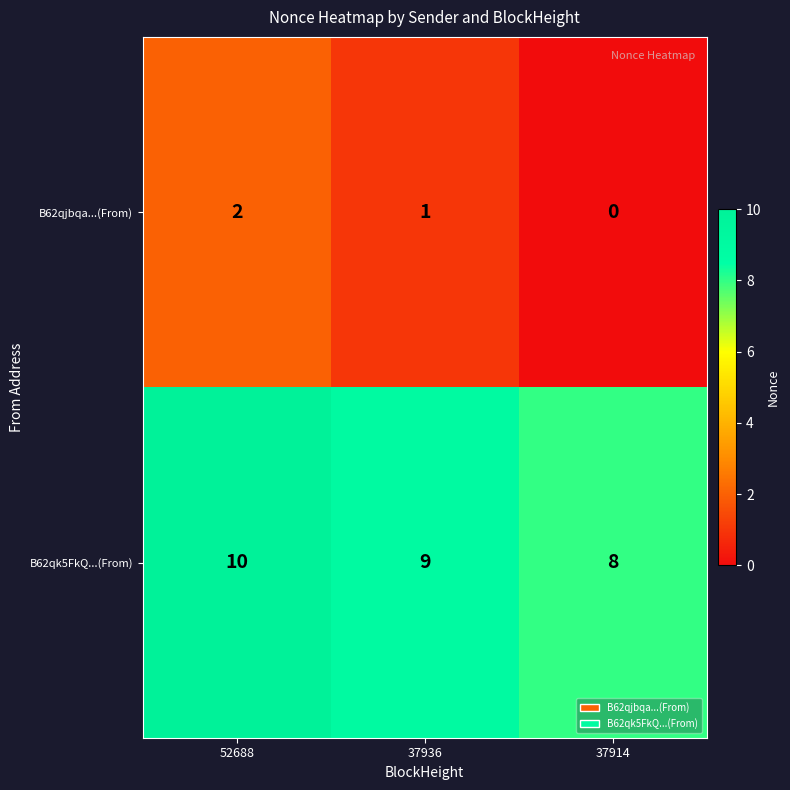

At 37936, list the series in order from largest to smallest.

B62qk5FkQ...(From), B62qjbqa...(From)